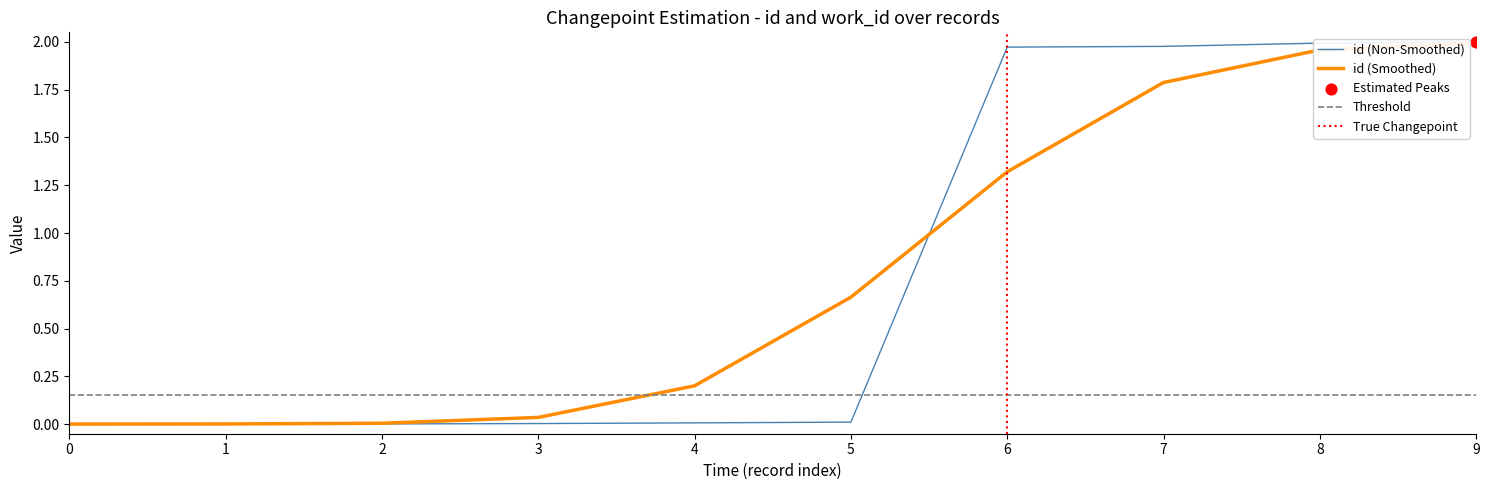

The value of id (Non-Smoothed) at 6 is 2.6. True or false?

False